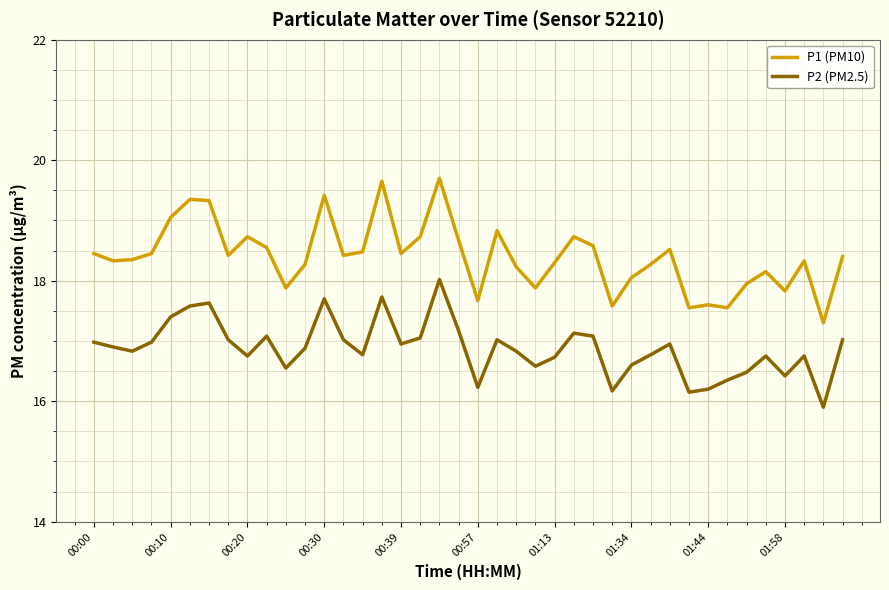

What is the maximum value shown in the chart?

19.7